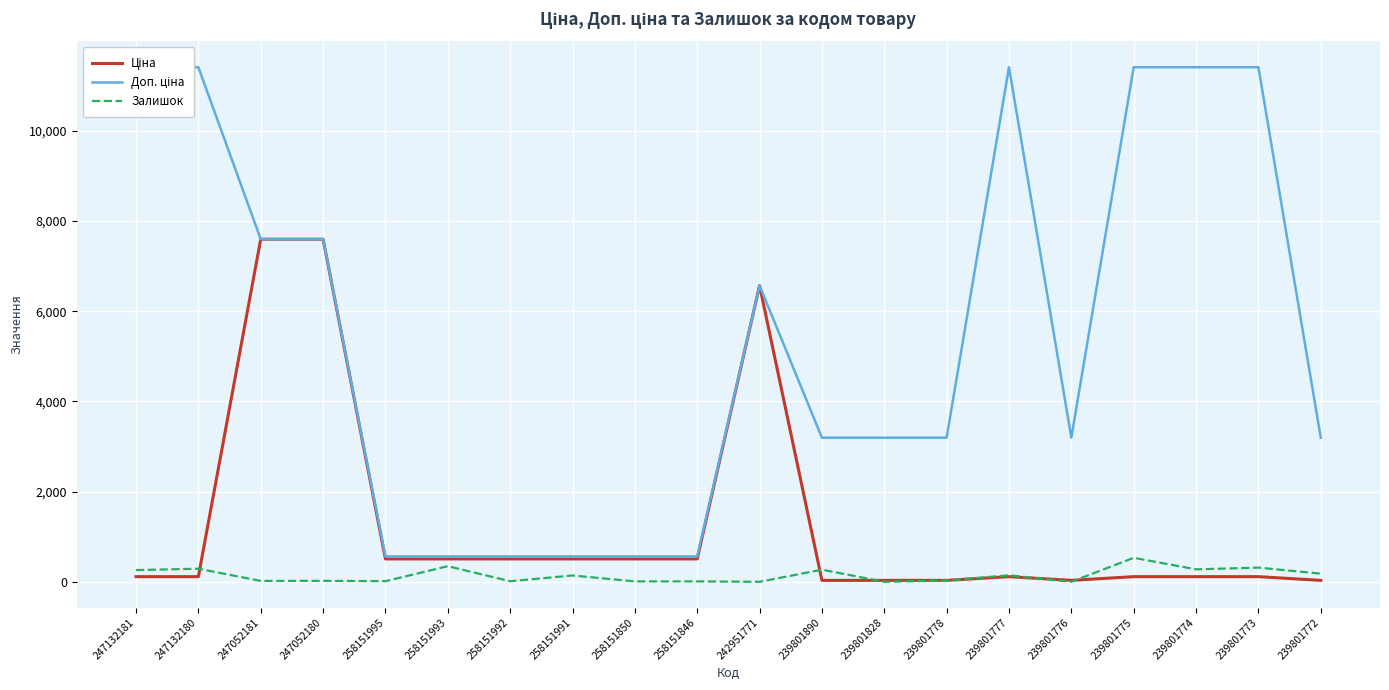

What is the total value across all series at 258151993?

1415.2